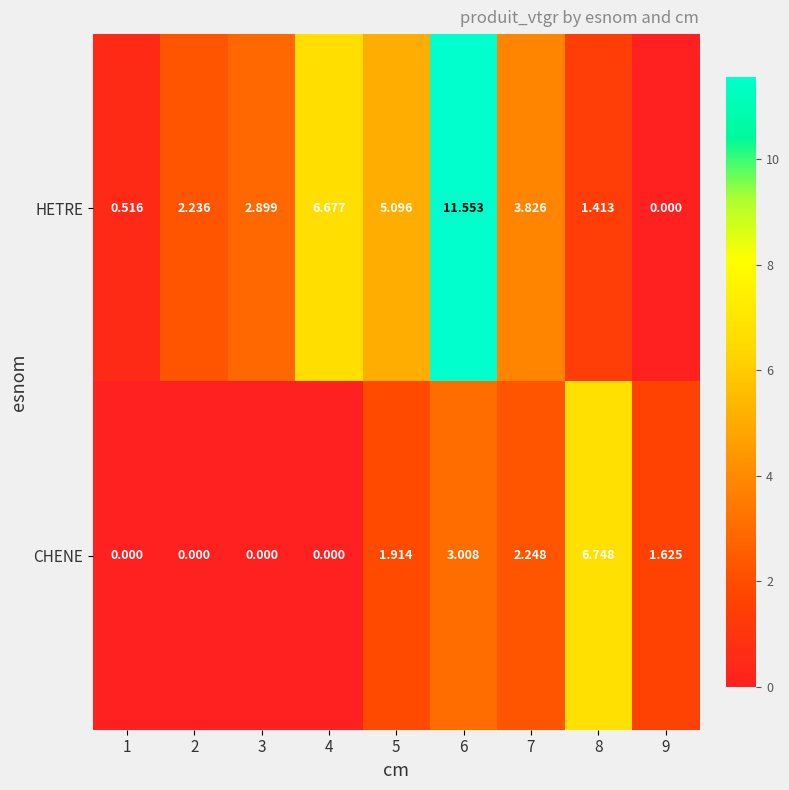

Is the value of HETRE at 4 greater than the value of CHENE at 9?

Yes